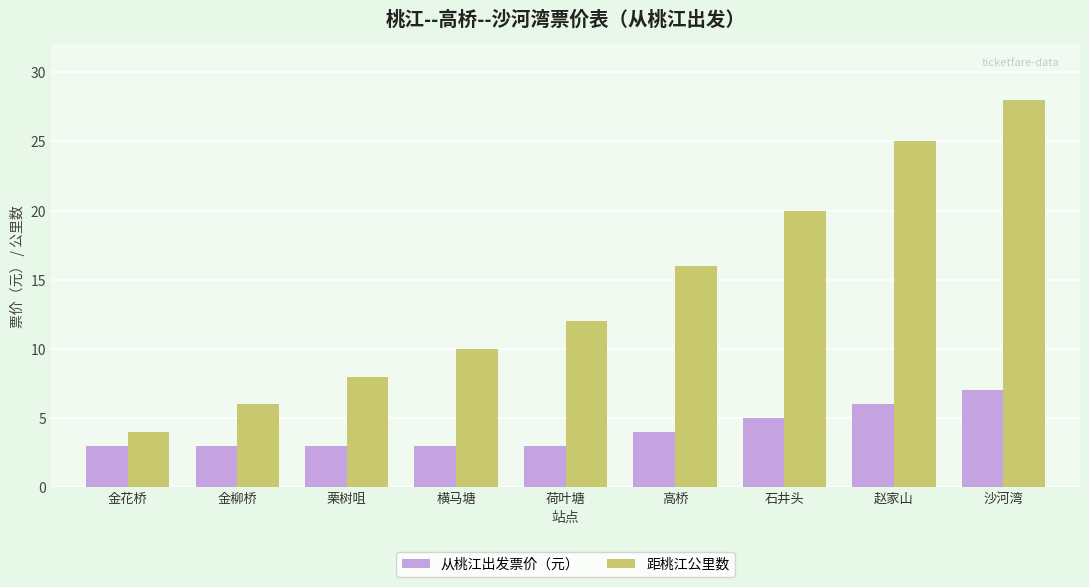

At 沙河湾, list the series in order from smallest to largest.

从桃江出发票价（元）, 距桃江公里数